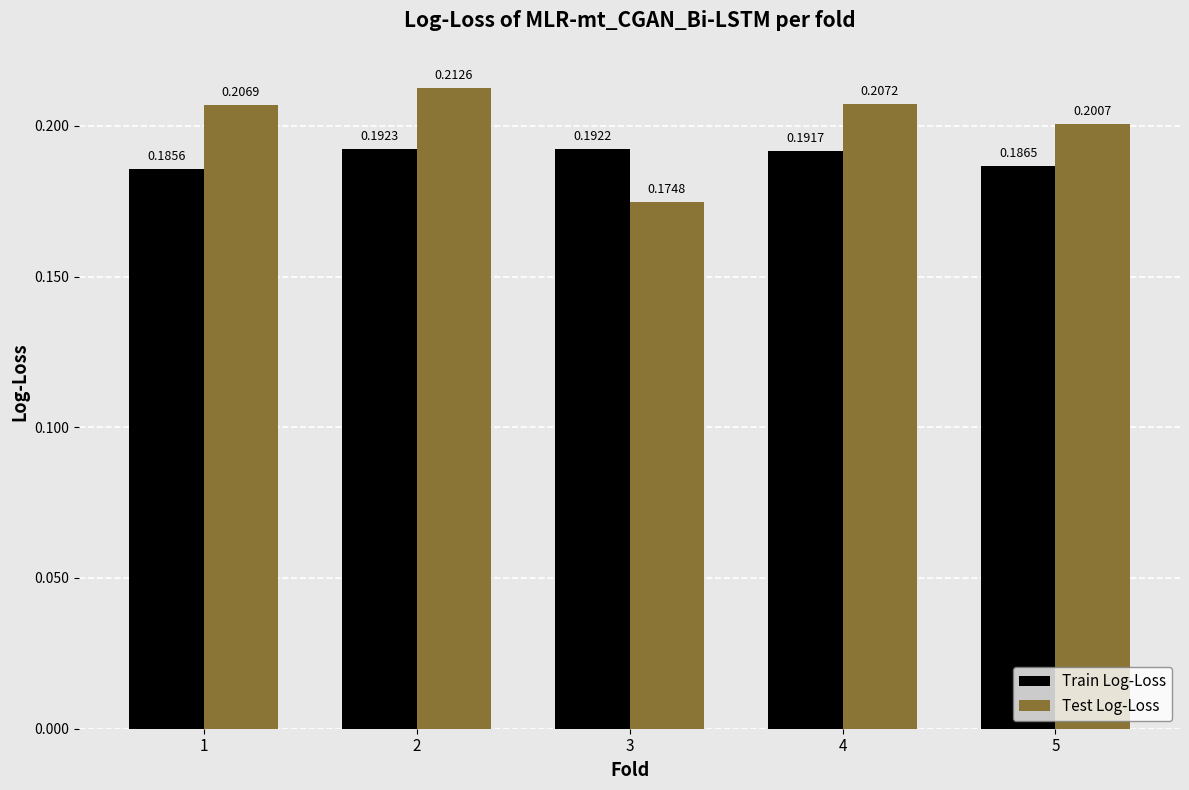

List the series in order of their overall mean, lowest first.

Train Log-Loss, Test Log-Loss